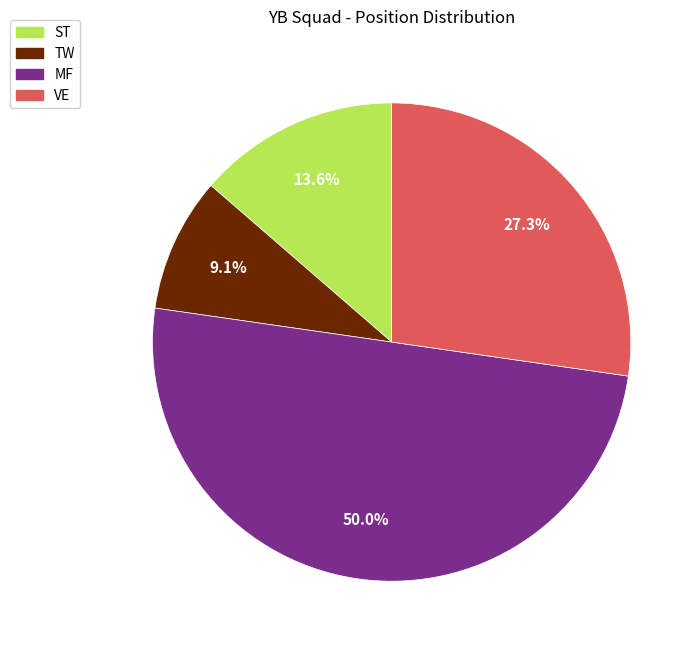

How many segments does this pie chart have?

4